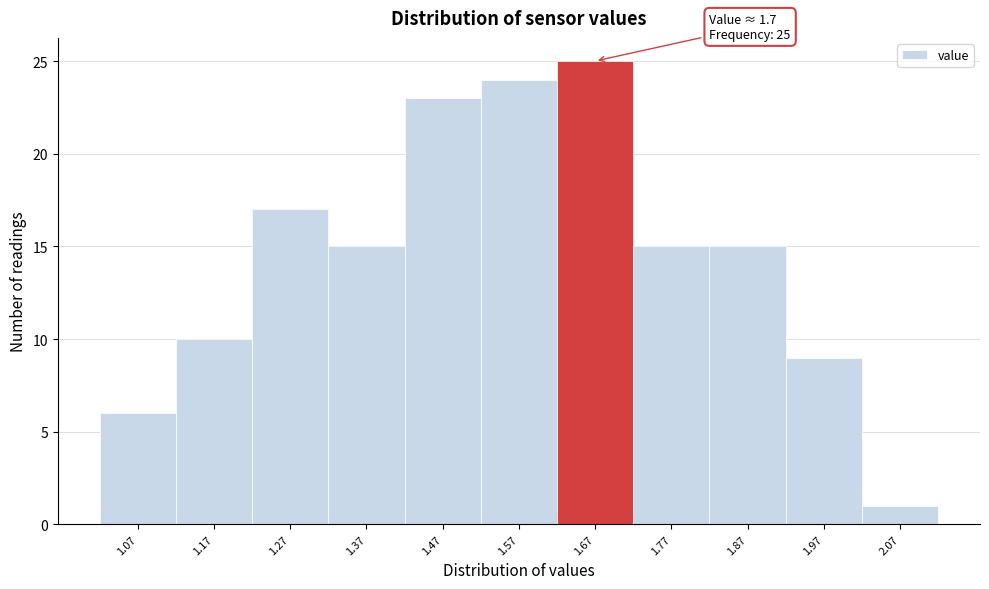

Which range on the x-axis has the tallest bar?

1.62 to 1.72